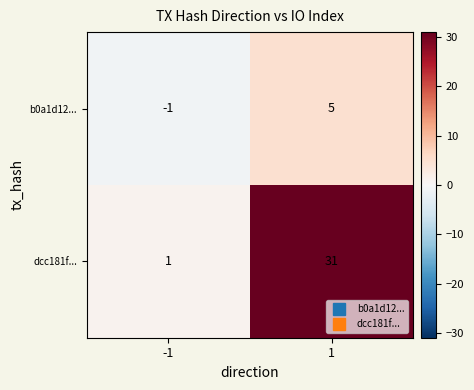

What is the average value of the dcc181f... series?

16